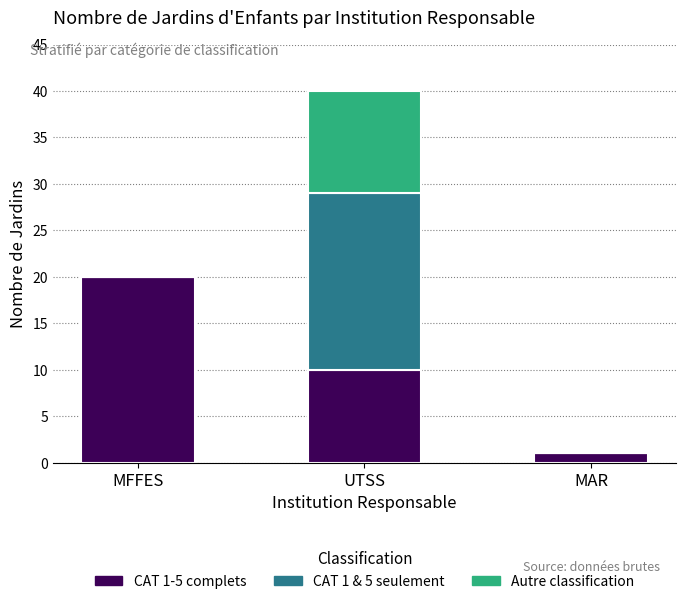

True or false: CAT 1-5 complets has a value of 1 at MAR.

True